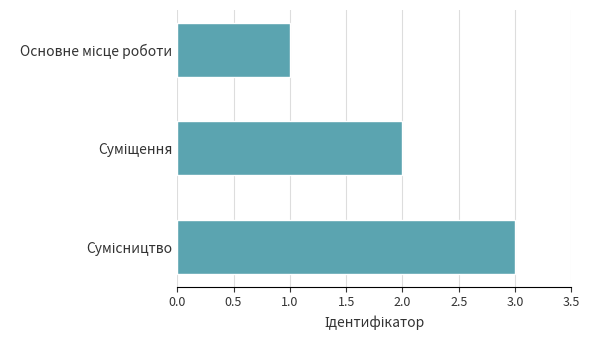

What is the greatest value displayed?

3